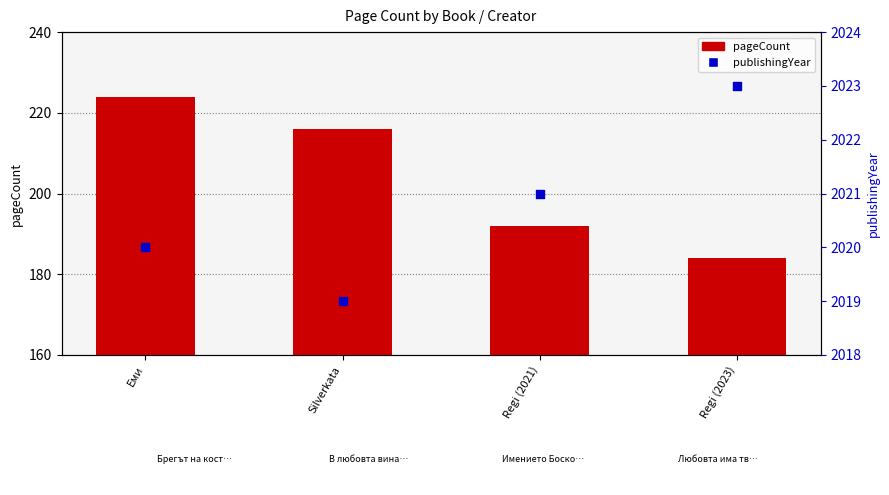

Which series has the largest Y range (max minus min)?

pageCount